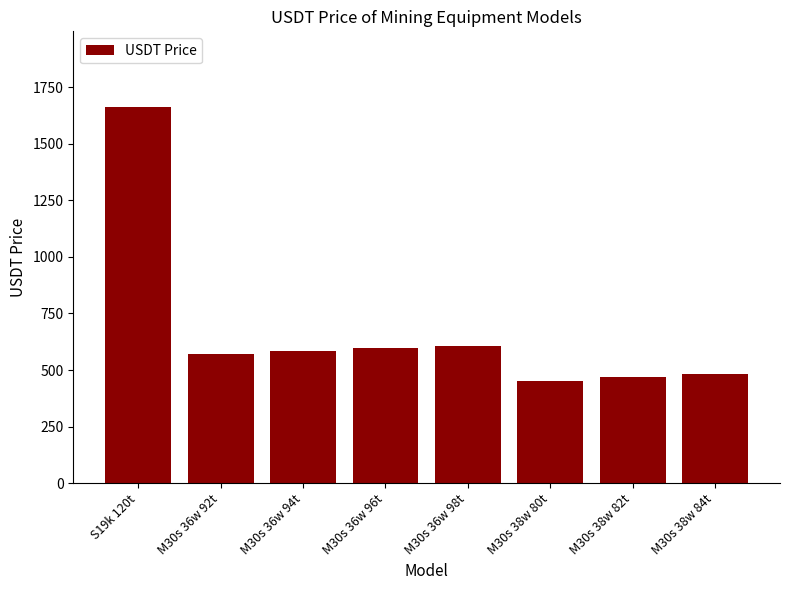

What is the label of the 1st bar from the right?

M30s 38w 84t